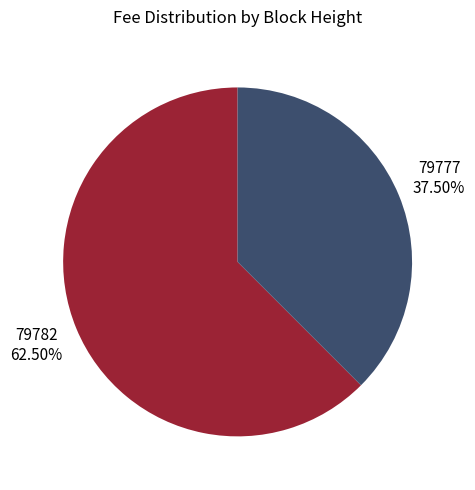

Combined, do 79782 and 79777 account for over 50%?

Yes